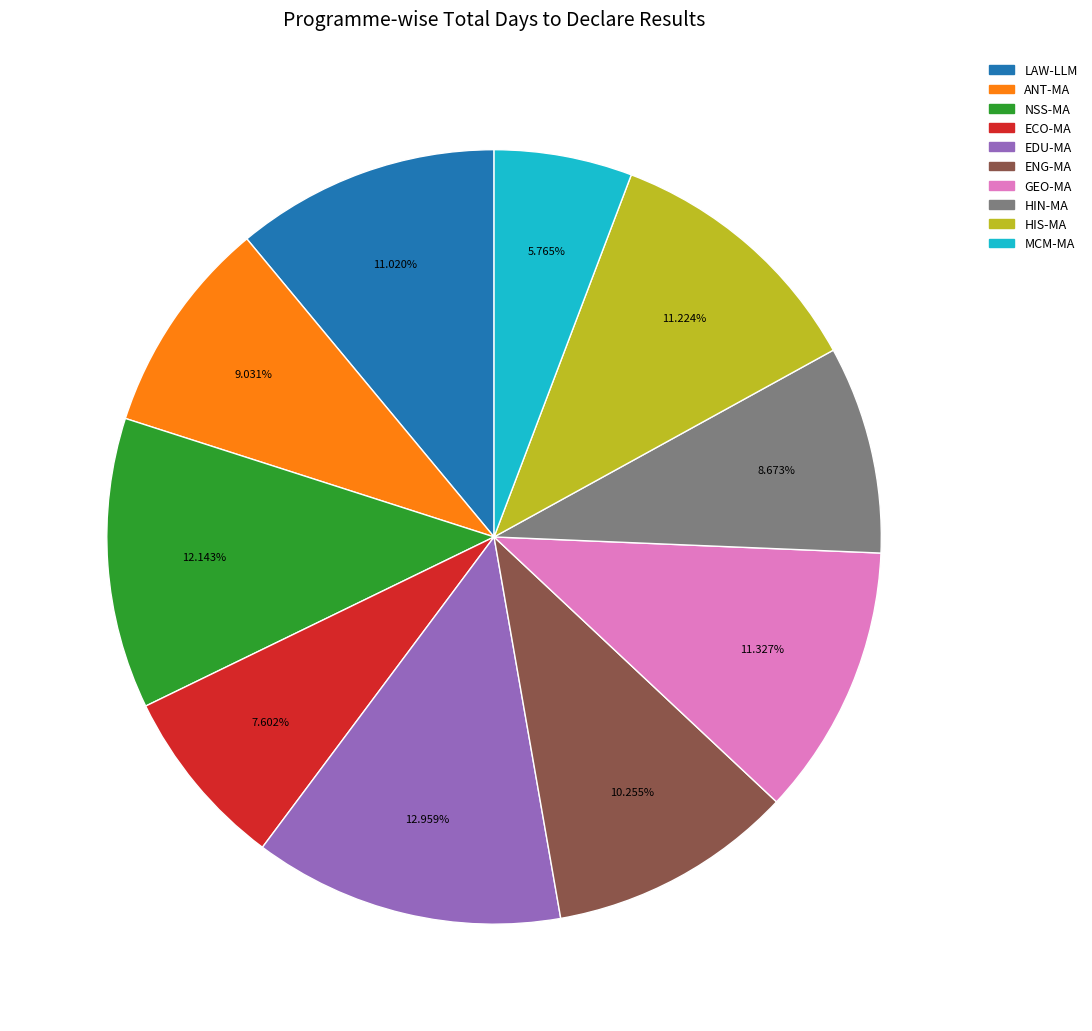

Combined, do ECO-MA and LAW-LLM account for over 50%?

No